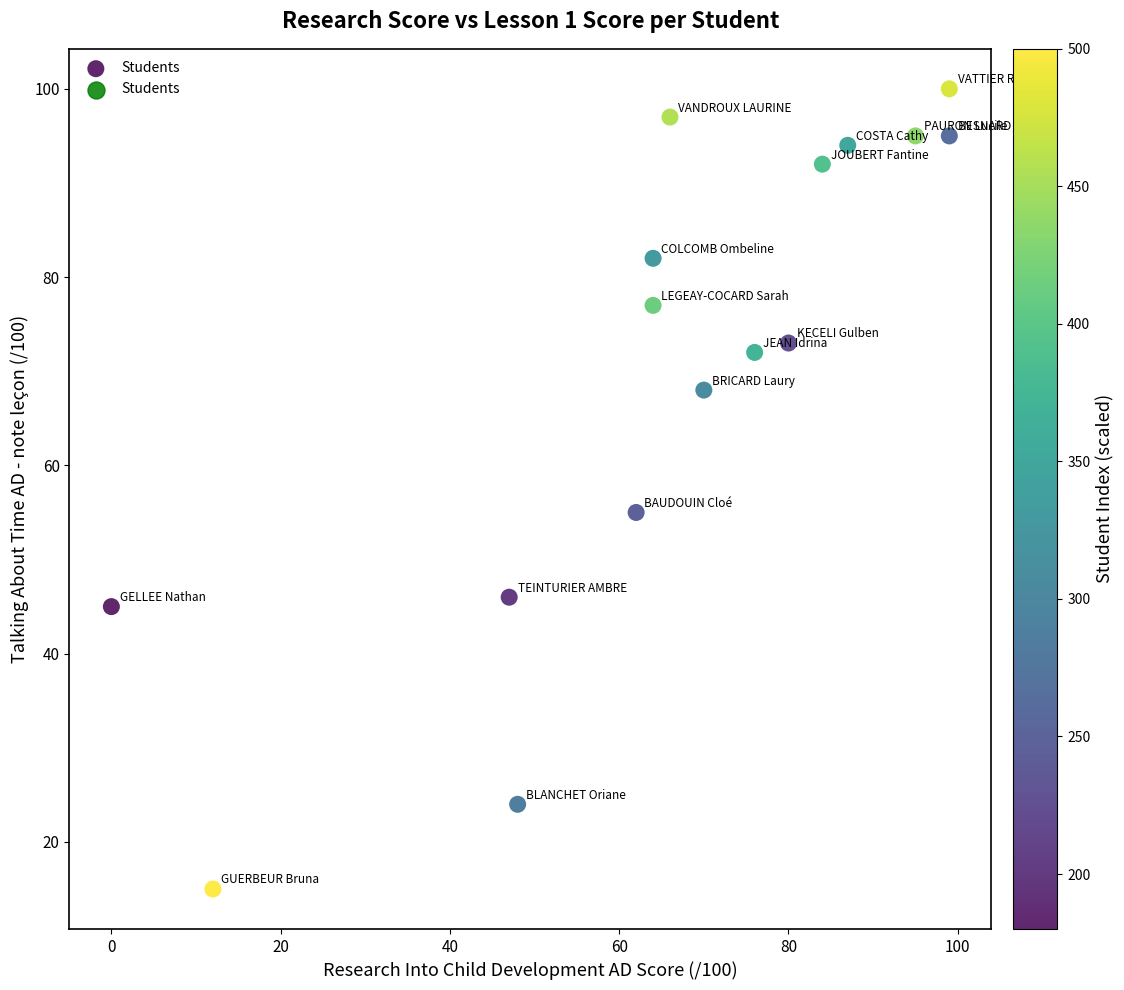

What Y value in the scatter plot is closest to 57?

55